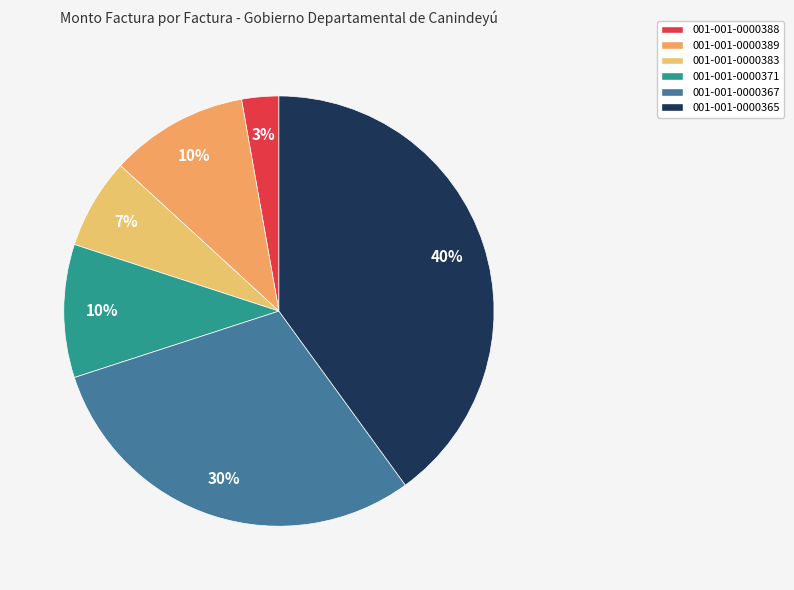

How many slices are in this pie chart?

6